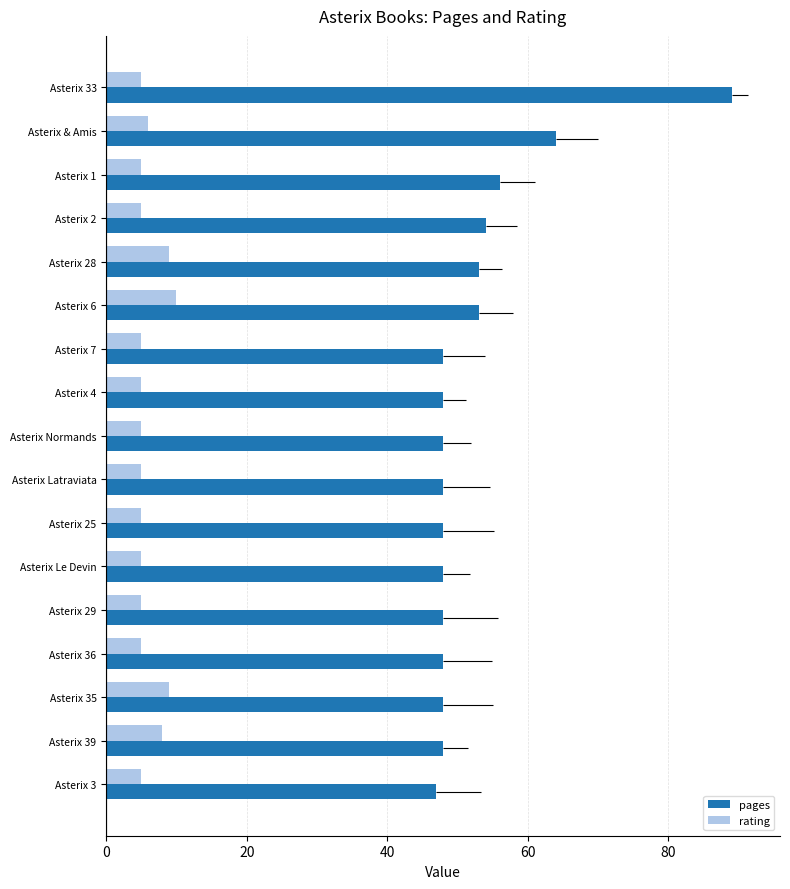

Which series has the widest spread of values?

pages